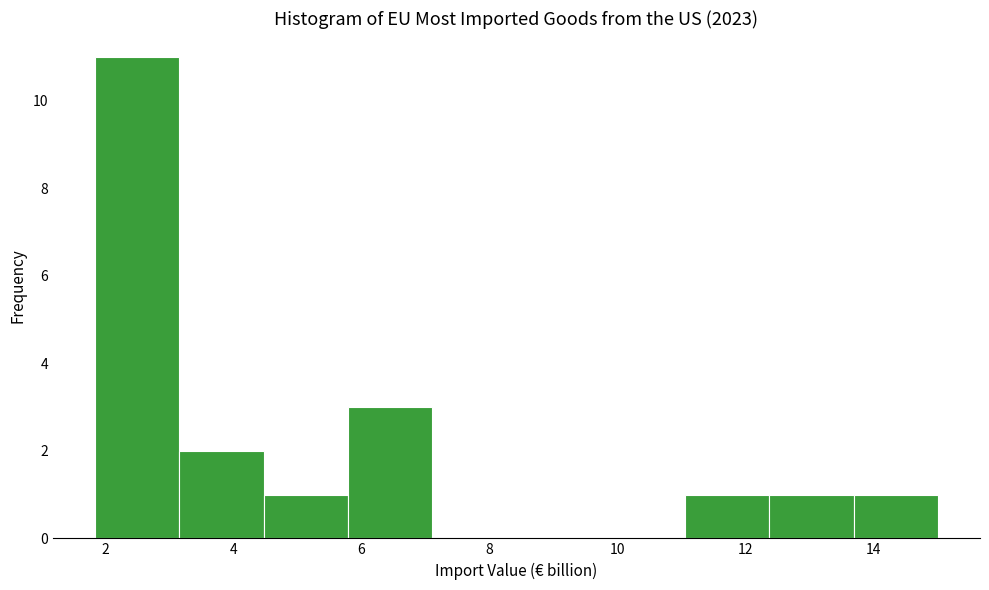

Reading left to right, transcribe this chart: for each bar, give the range it covers on the x-axis and its height. Neither the bar edges nor the heights are printed on the chart, so give them approximately, as read against the axes.

1.8 to 3.2: 11
3.2 to 4.4: 2
4.4 to 5.8: 1
5.8 to 7.2: 3
7.2 to 8.4: 0
8.4 to 9.8: 0
9.8 to 11.0: 0
11.0 to 12.4: 1
12.4 to 13.6: 1
13.6 to 15.0: 1